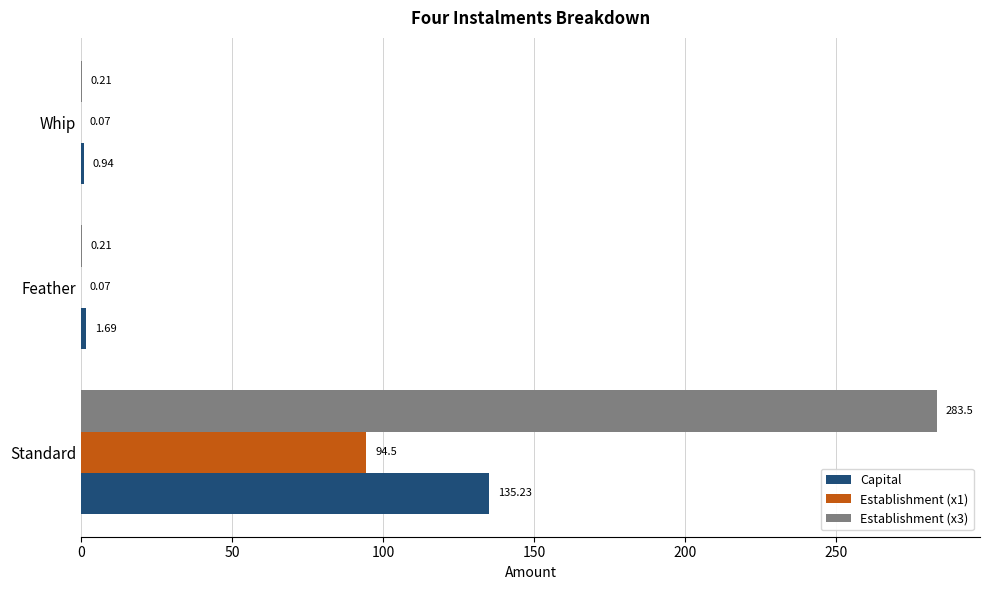

Where is Capital nearest to the value 68?

Feather